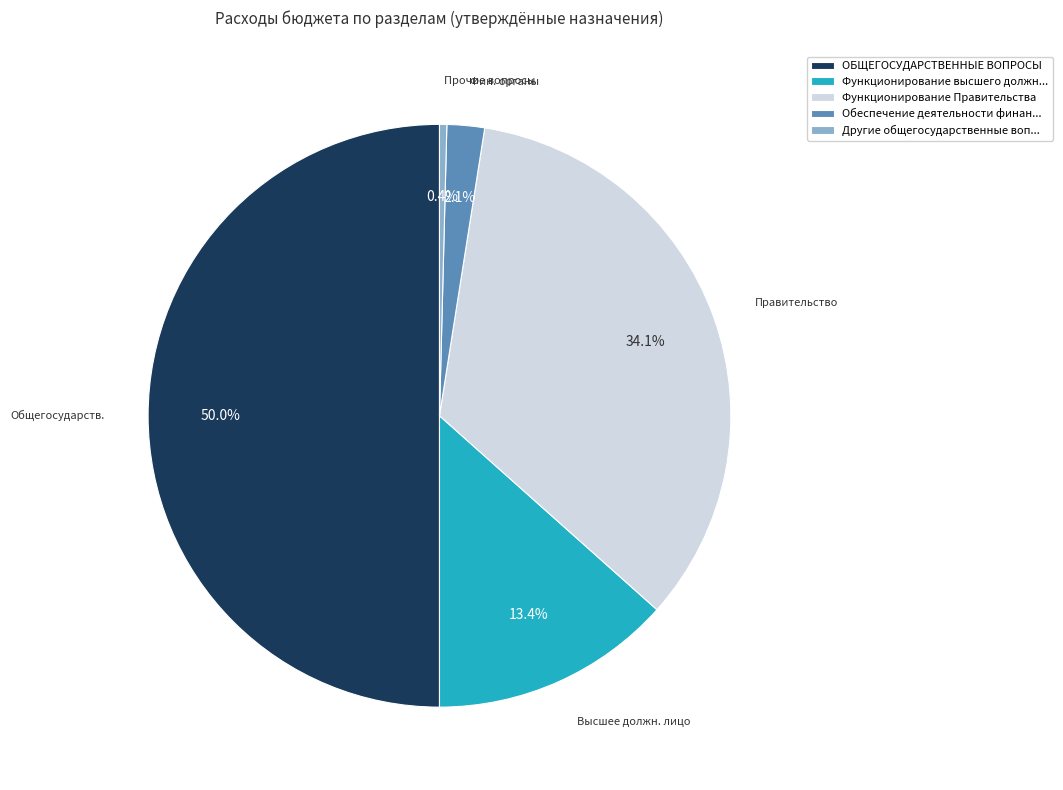

What percentage is the Функционирование Правительства slice, to the nearest percent?

34%